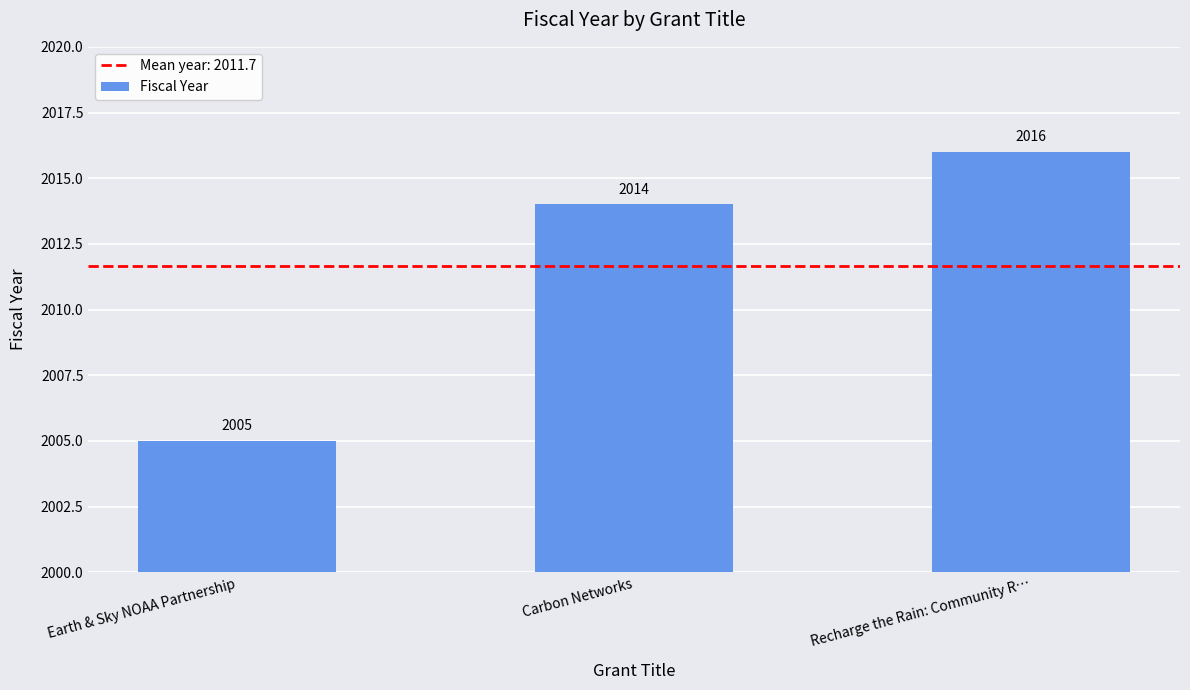

List the labels in order of value, largest first.

Recharge the Rain: Community R…, Carbon Networks, Earth & Sky NOAA Partnership